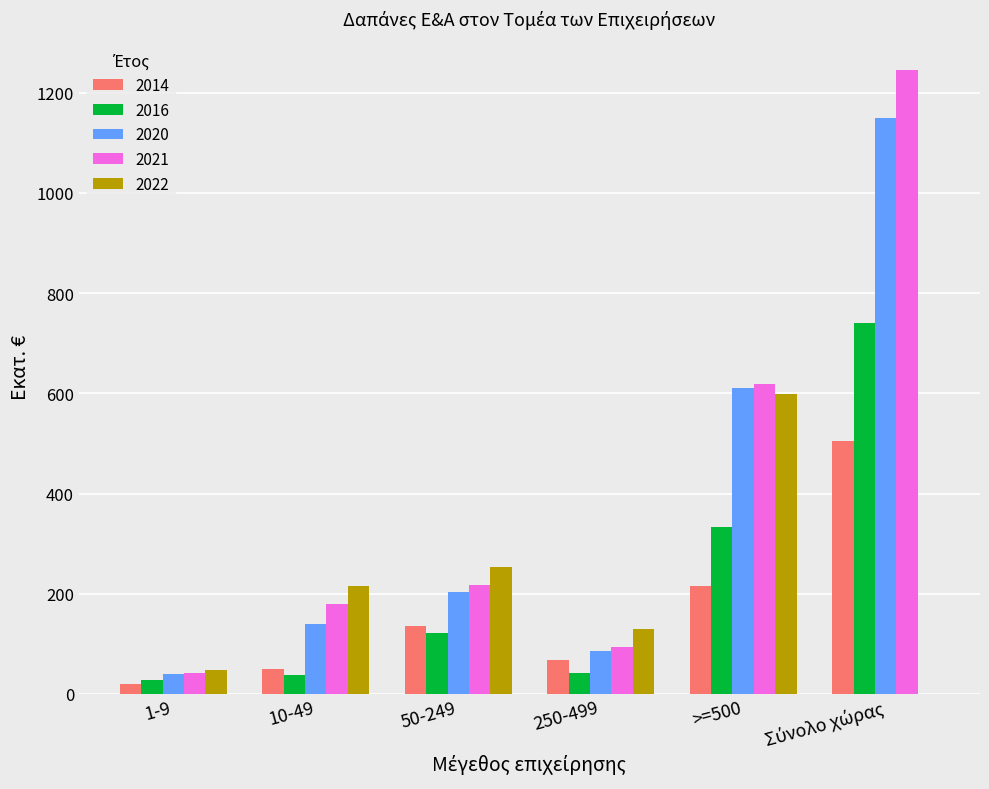

True or false: 2021 has a value of 143.9 at >=500.

False